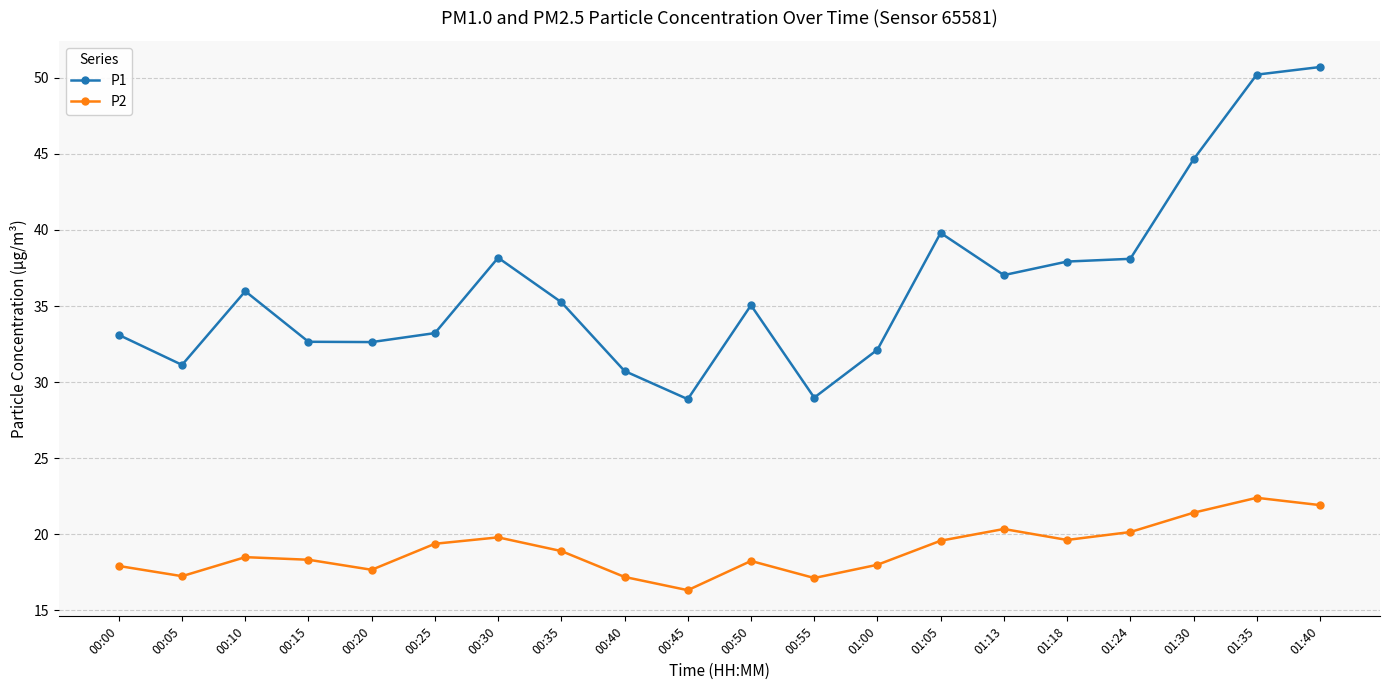

Count the number of data series in this chart.

2